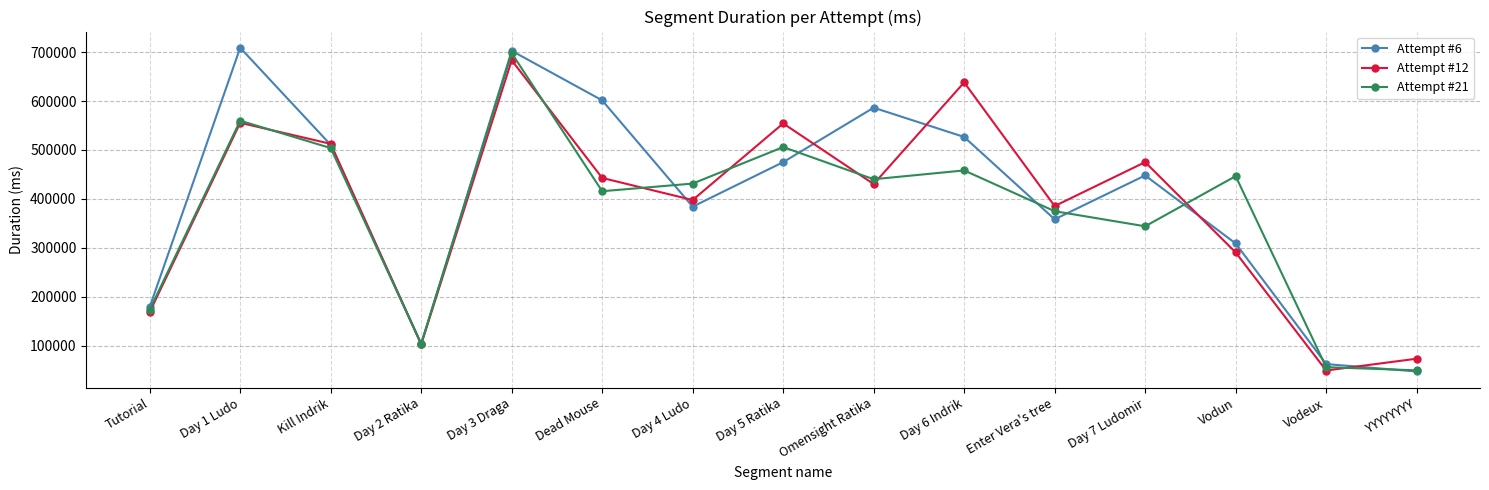

How many values in the Attempt #6 series are below 447915?

7